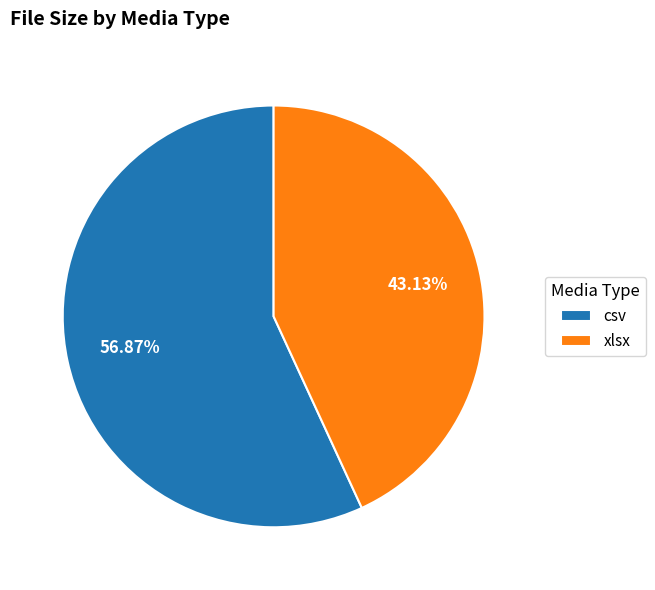

To the nearest percent, what is the combined percentage of xlsx and csv?

100%